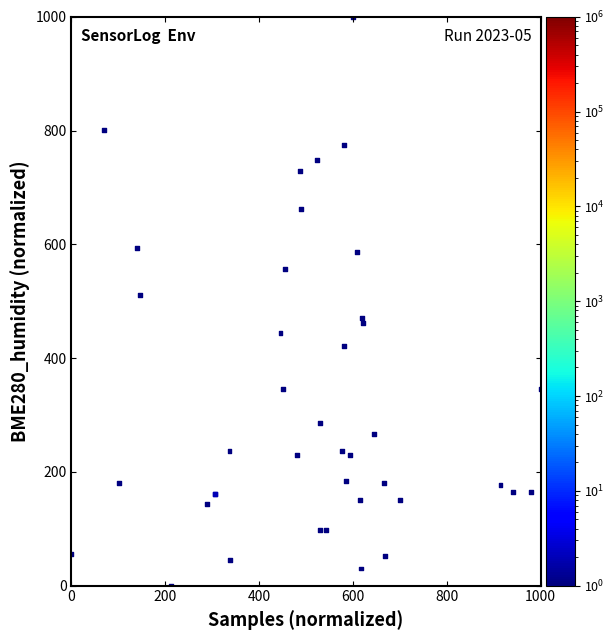

What Y value in the scatter plot is closest to 500?

511.3